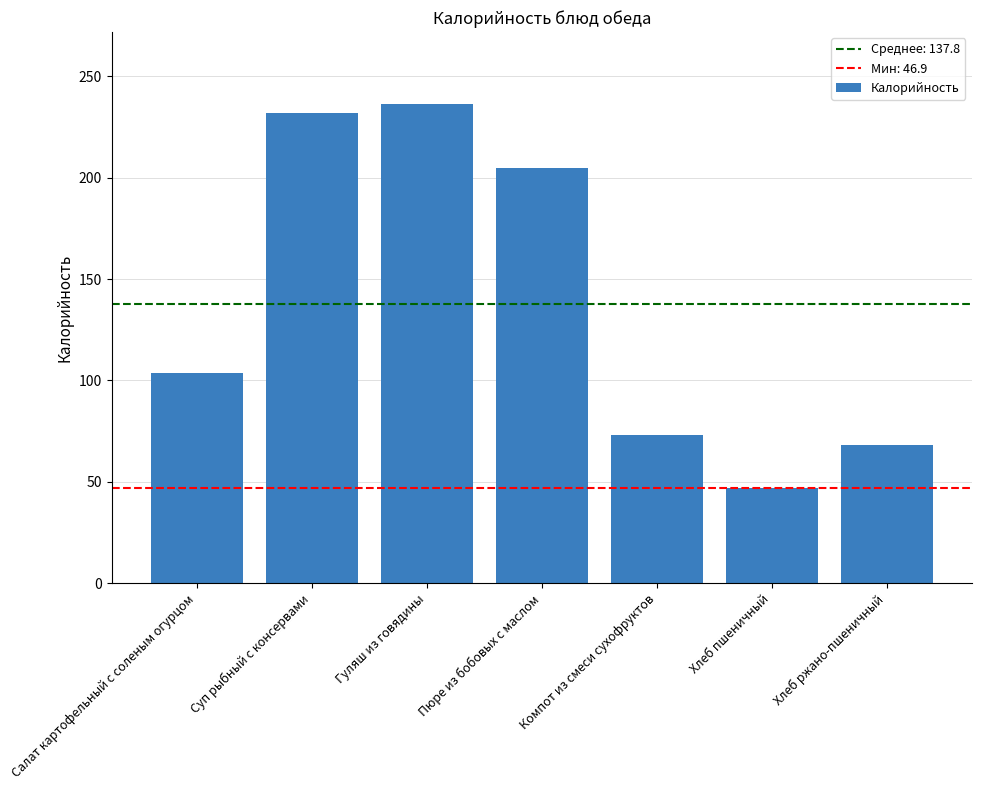

What is the change in value from Салат картофельный с соленым огурцом to Пюре из бобовых с маслом?

+101.2